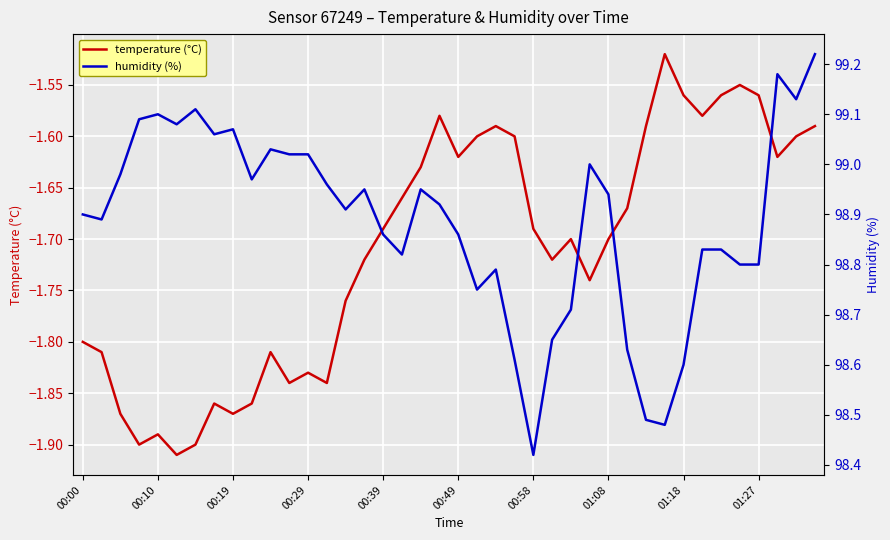

The temperature (°C) series shows -0.9 at 01:08. True or false?

False